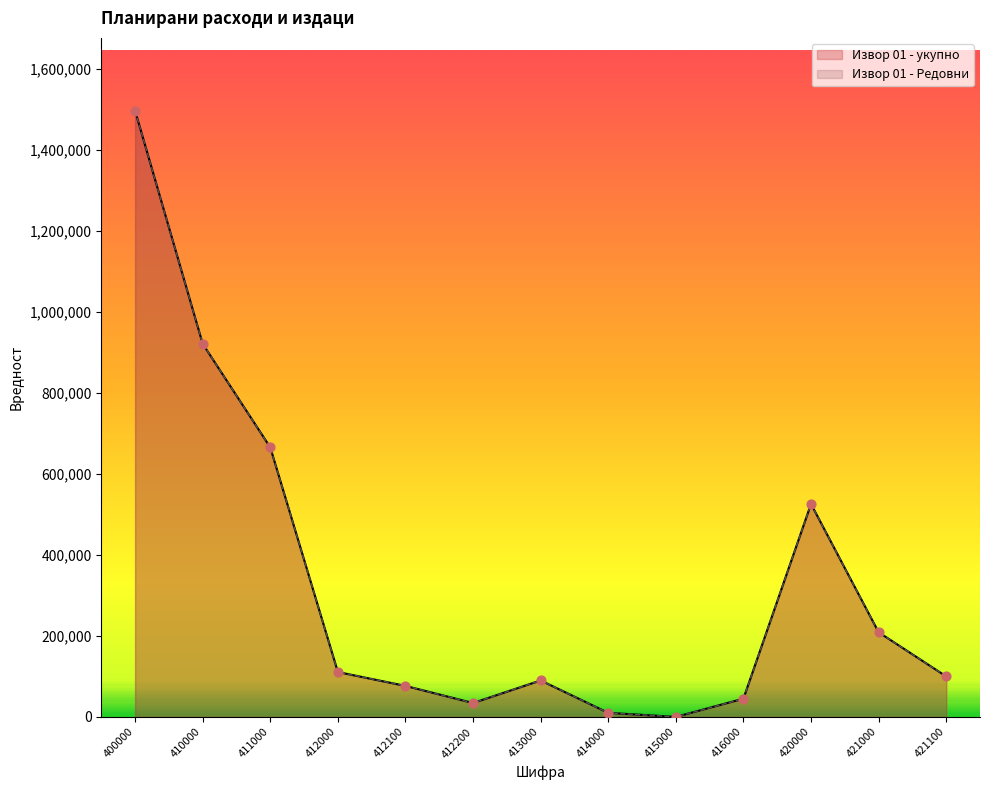

What is the total value across all series at 416000?

90000